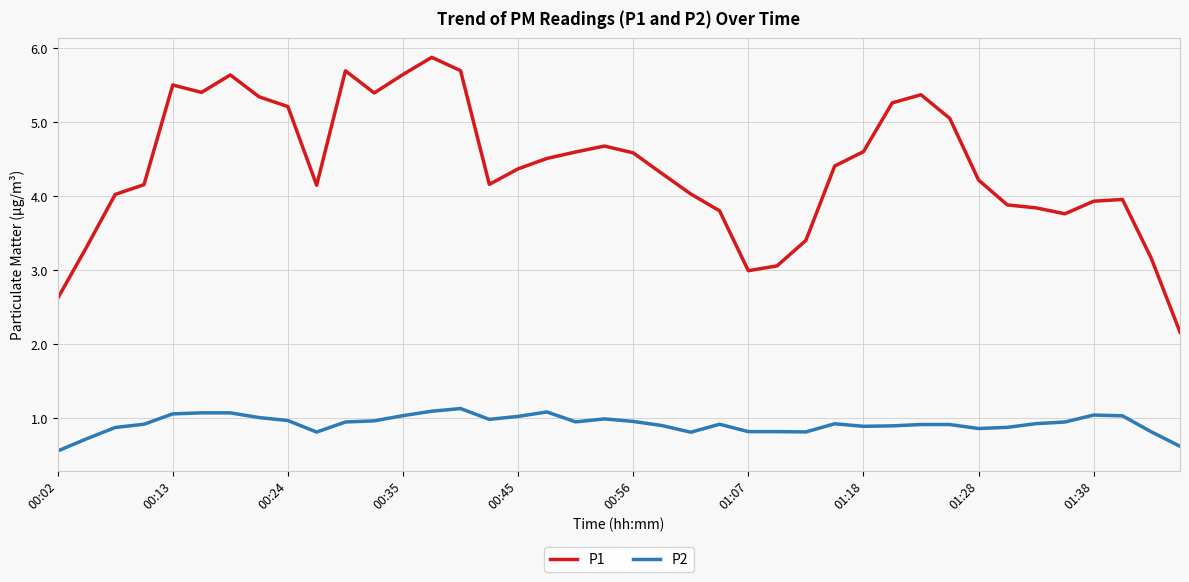

Is this an area chart (filled region under the line)?

No